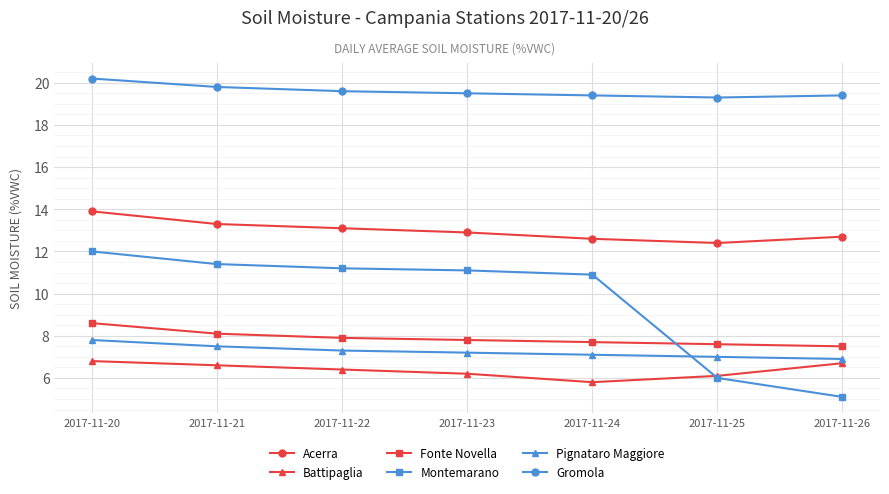

Count the number of categories in the chart.

7